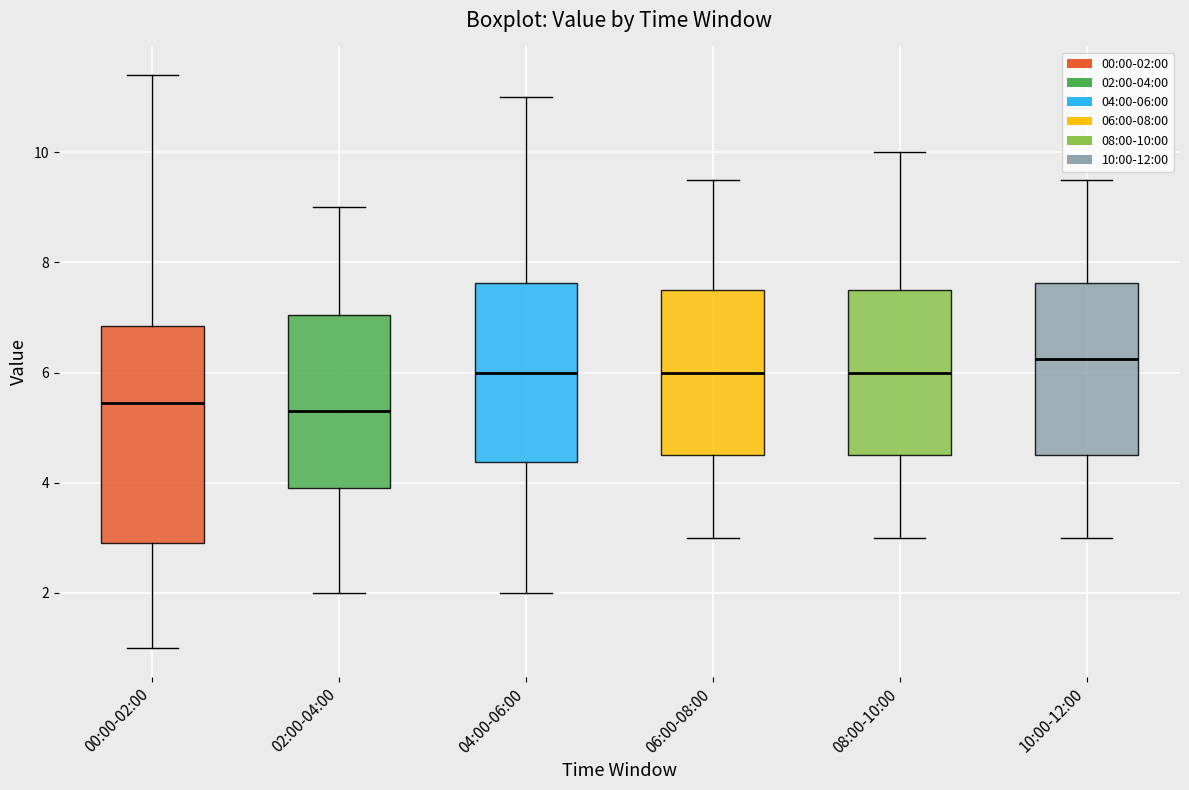

Where is the lower edge of the box for 04:00-06:00 on the y-axis? The values are not printed on the chart, so give them approximately, as read against the axis.

4.4